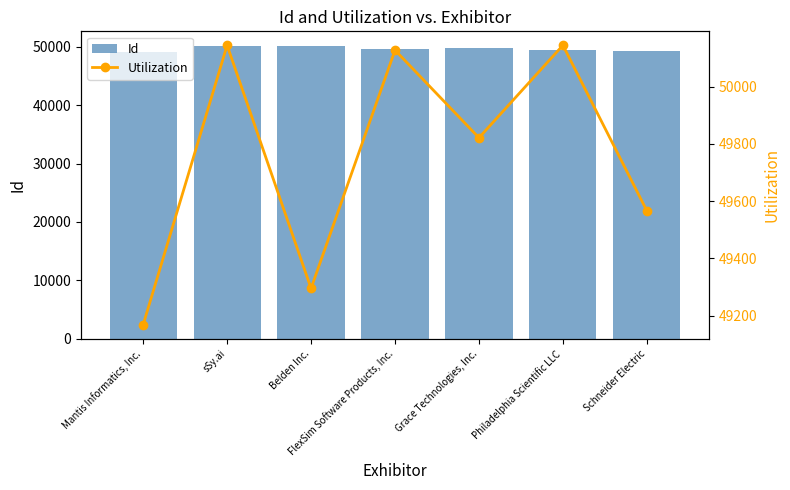

At how many categories does at least one series exceed 49756?

5